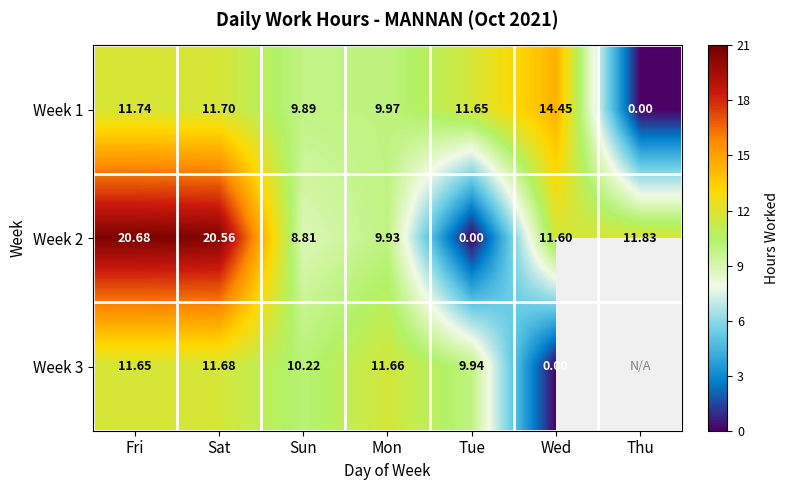

How many series are shown in this chart?

3